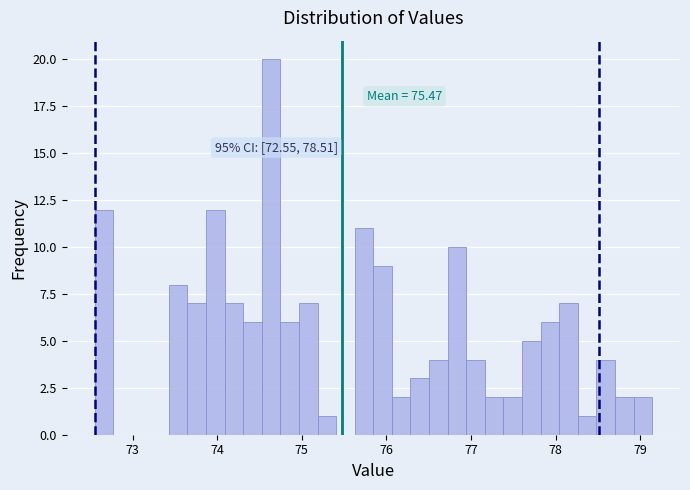

Around what value on the x-axis is the tallest bar? Give the approximate position of its centre, as read against the axis.

74.6